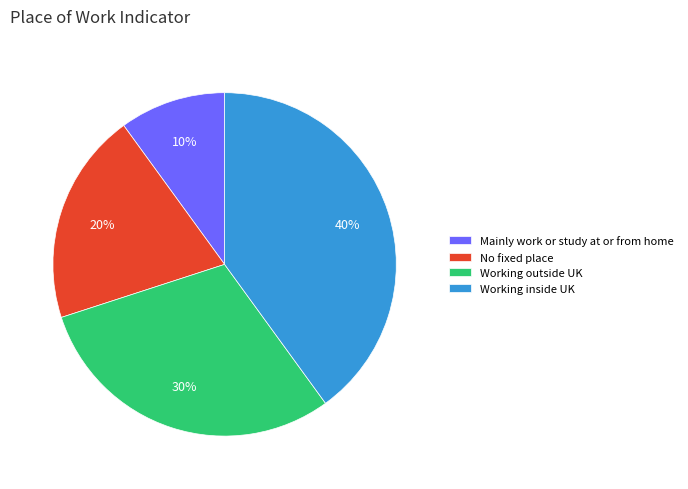

To the nearest percent, what percentage of the pie is No fixed place?

20%